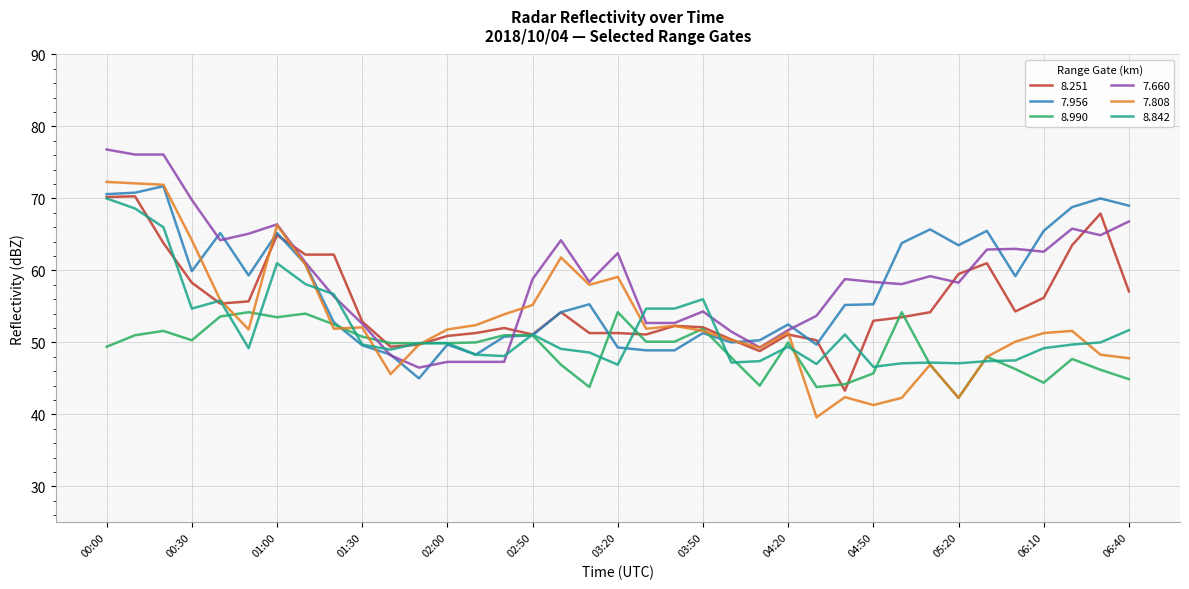

What is the maximum value shown in the chart?

76.8